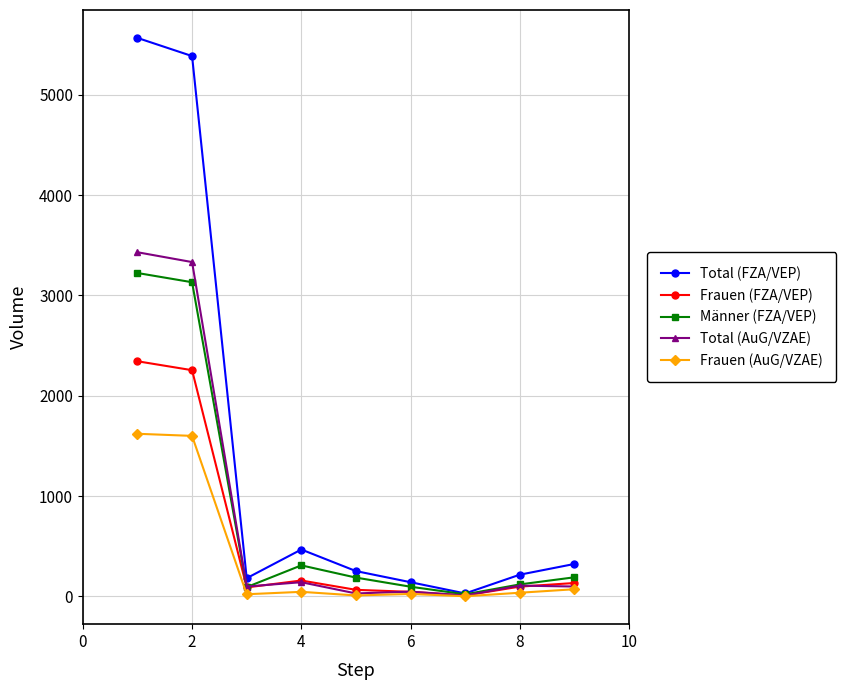

True or false: Frauen (AuG/VZAE) has more than 0 interior local peaks.

True